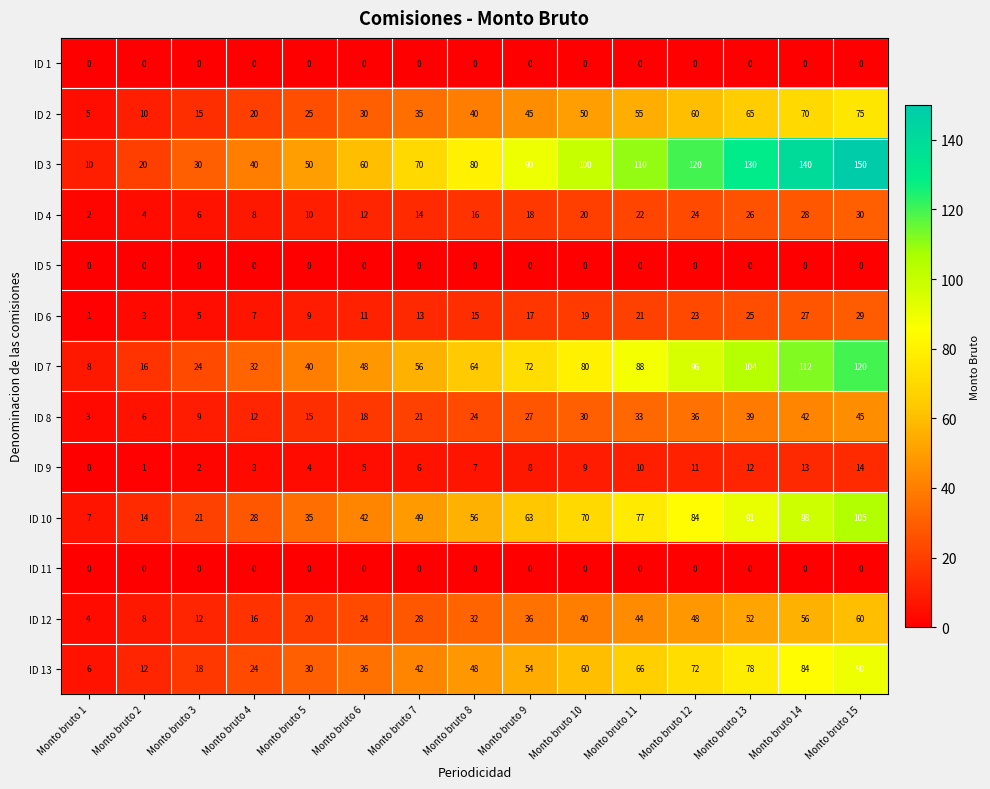

Which series has the largest range (max minus min)?

ID 3